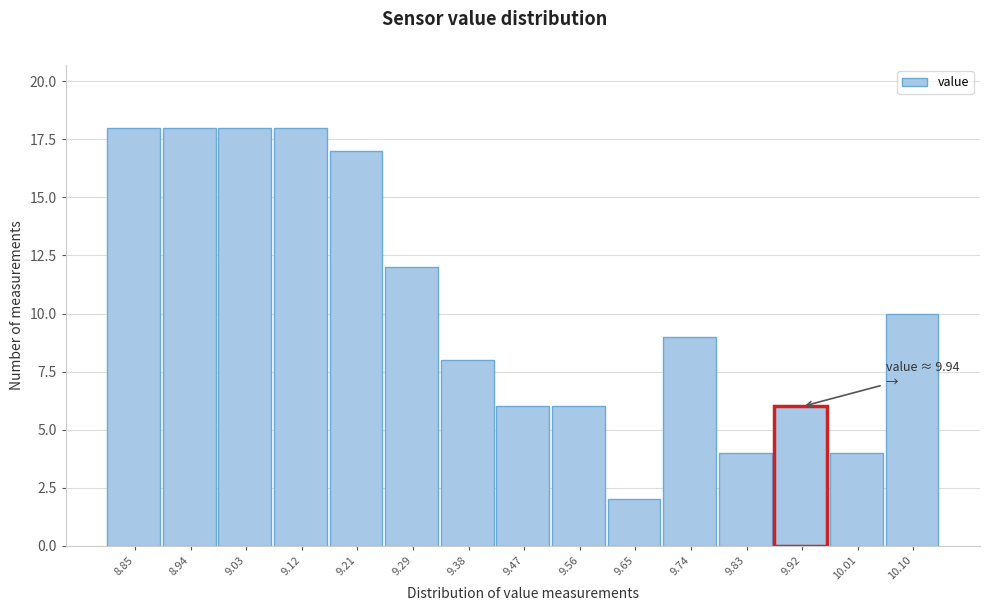

Reading left to right, extract all data points from this chart.

8.85=18	8.94=18	9.03=18	9.12=18	9.21=17	9.29=12	9.38=8	9.47=6	9.56=6	9.65=2	9.74=9	9.83=4	9.92=6	10.01=4	10.10=10